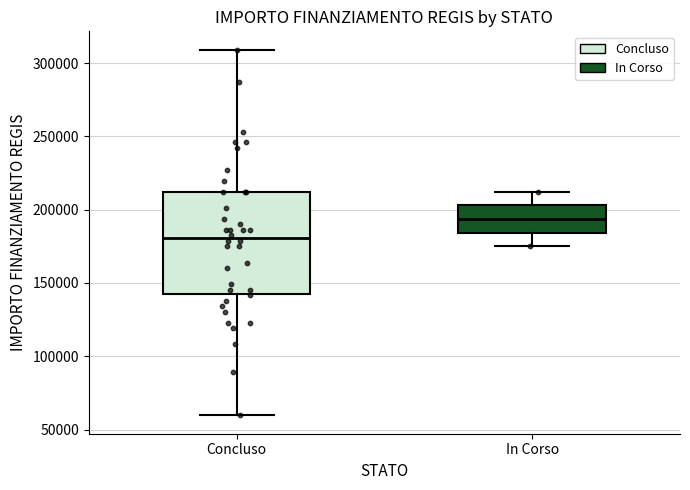

Where is the upper edge of the box for In Corso on the y-axis? The values are not printed on the chart, so give them approximately, as read against the axis.

205000